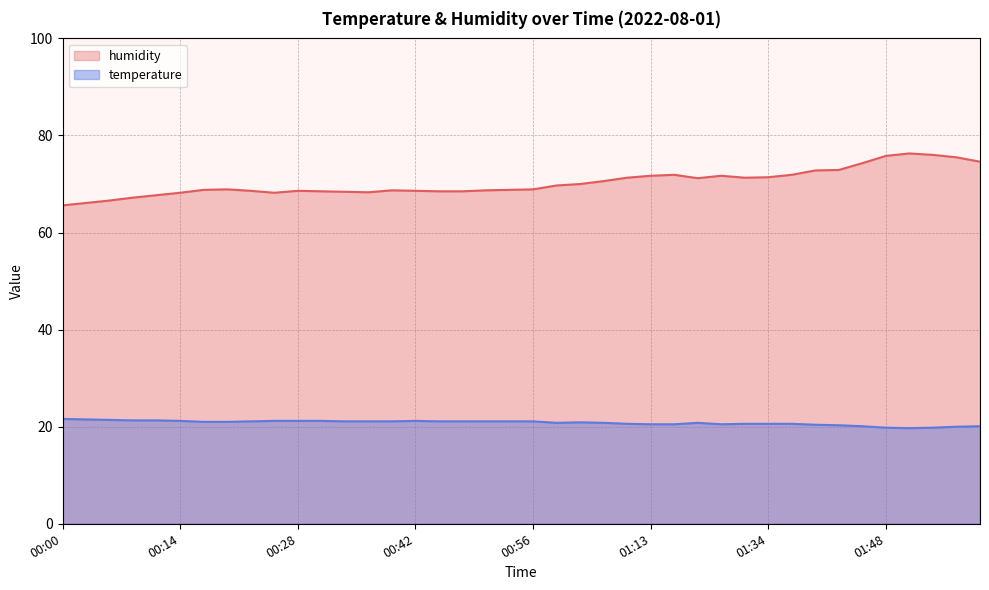

Rank the series by their maximum value, from lowest to highest.

temperature, humidity